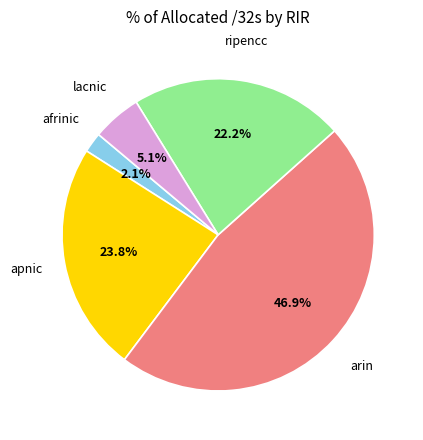

To the nearest percent, what is the combined percentage of arin and apnic?

71%